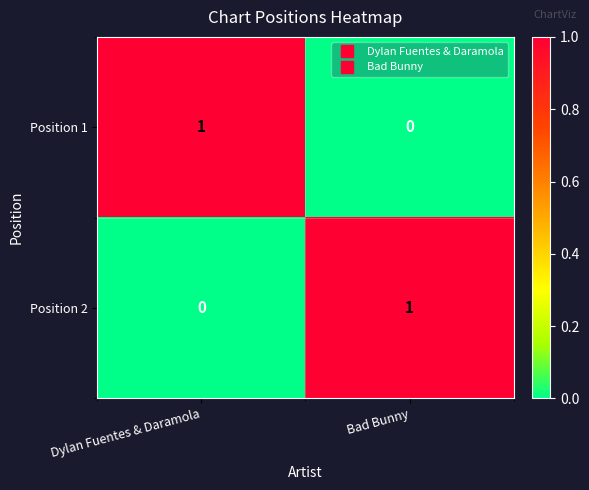

Where is Position 1 nearest to the value 0?

Bad Bunny